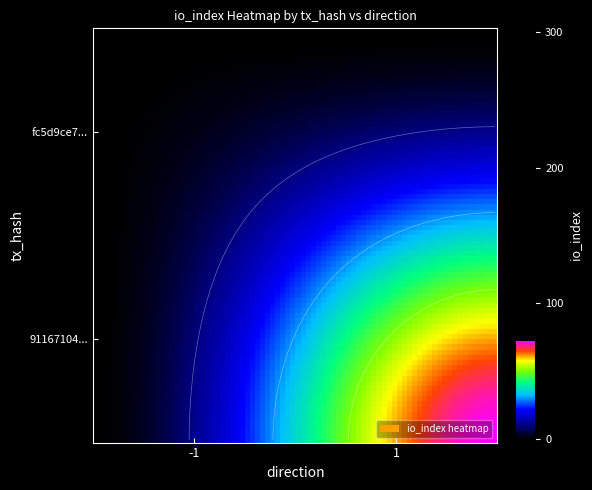

Rank the series by their average value, from highest to lowest.

91167104ceda750379e62f5ba957474f105ff72, fc5d9ce708e2e1665842a0f54442ae4fe0f6be0